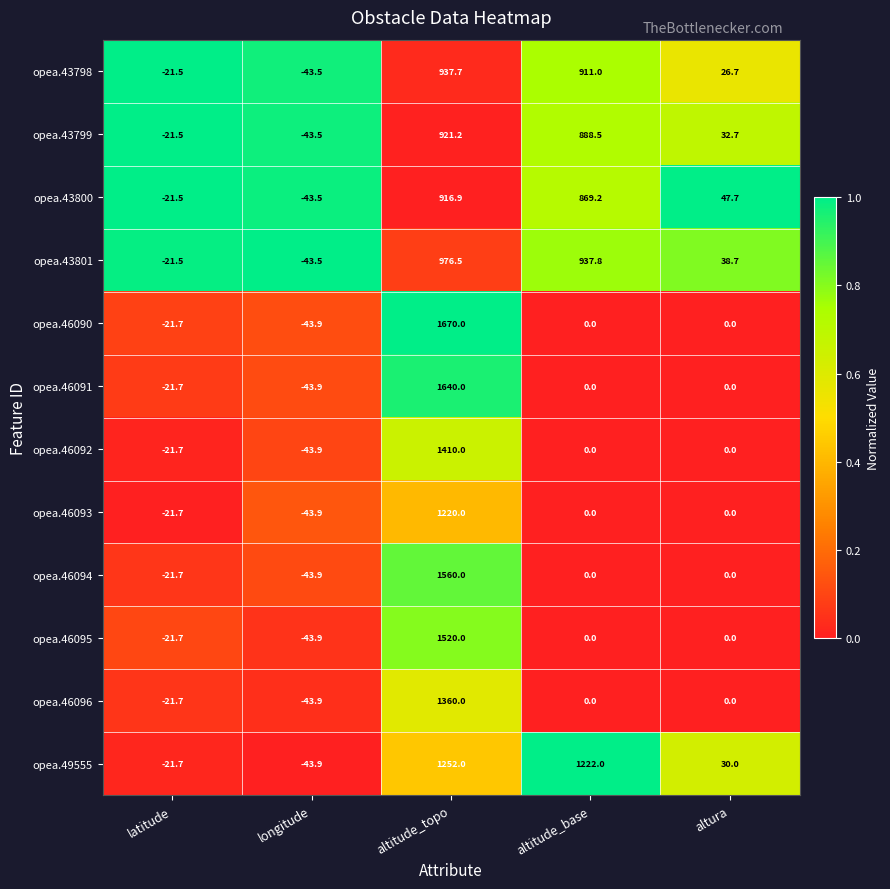

What is the smallest value displayed?

-43.9